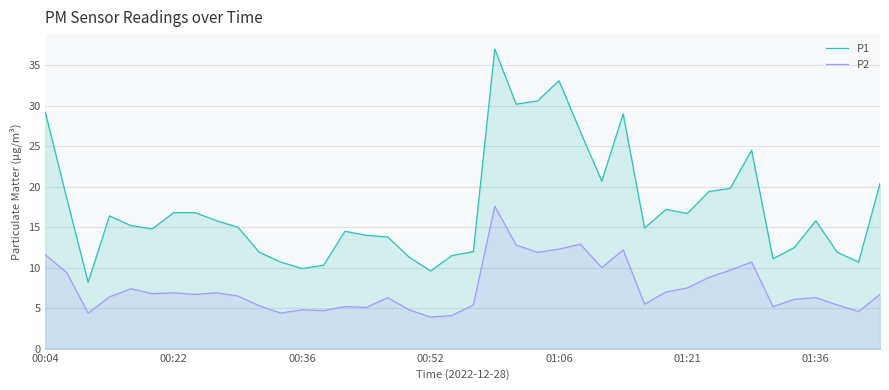

What position from the right is 39?

1